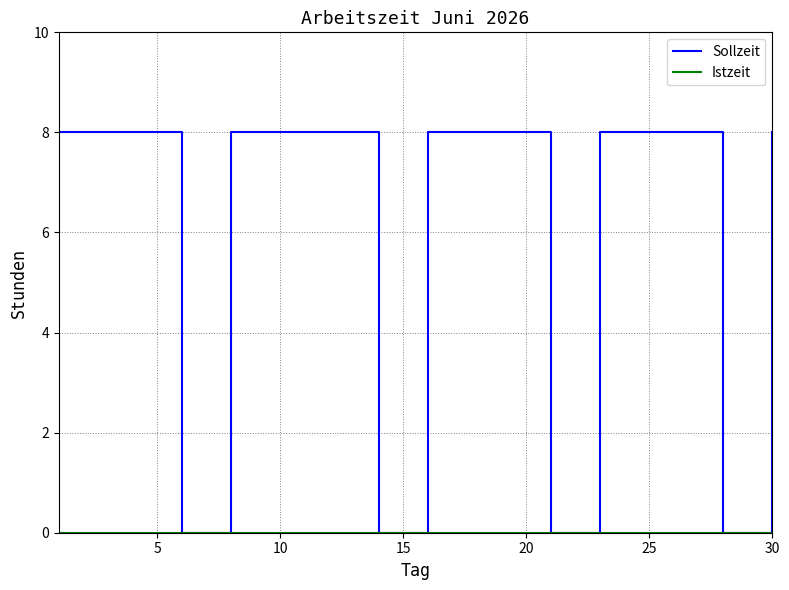

What is the highest value of the Sollzeit series?

8